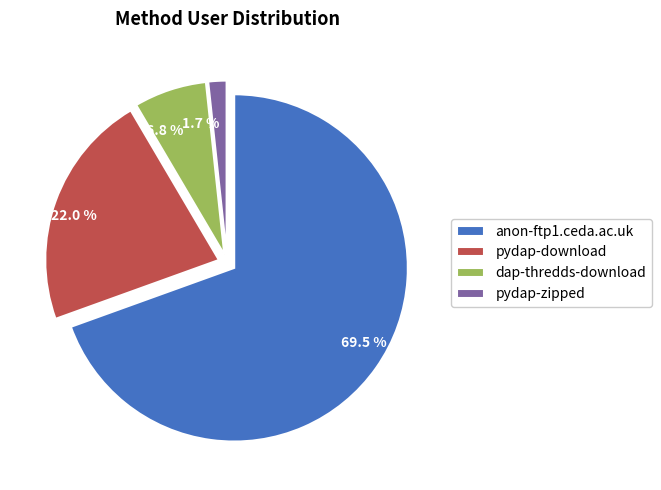

To the nearest percent, what is the average slice percentage?

25%